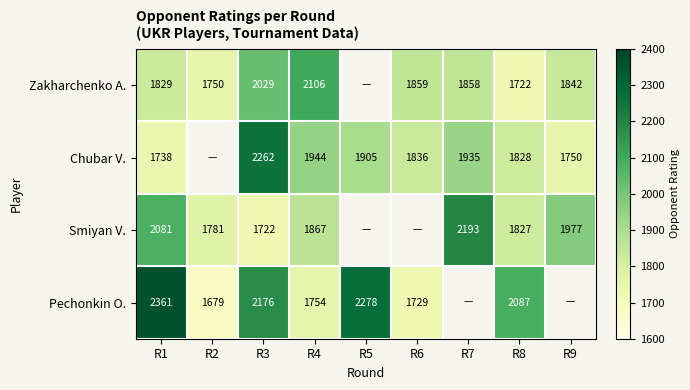

What is the difference between the Chubar V. values at R8 and R6?

8